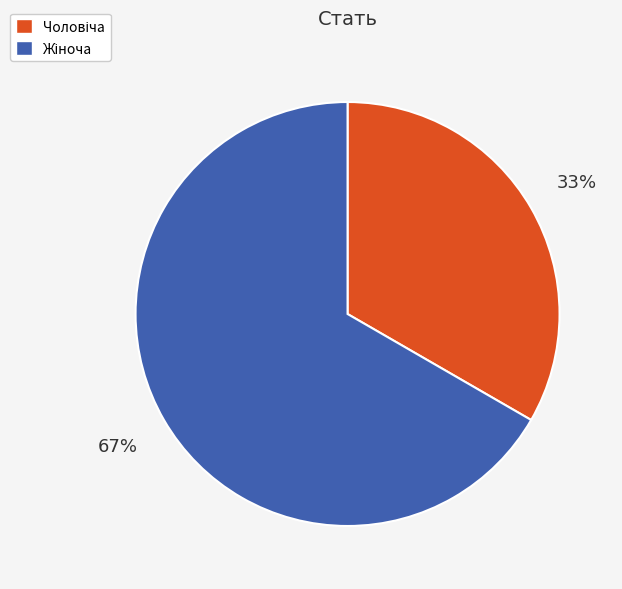

How many segments does this pie chart have?

2